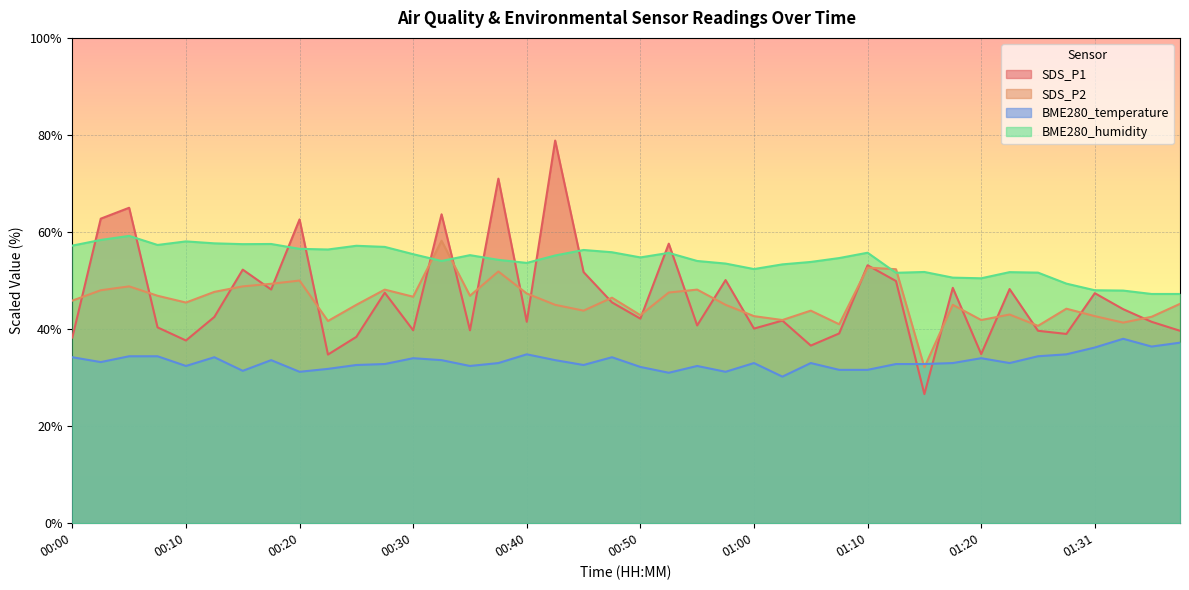

Where is the first local maximum for SDS_P2?

00:05